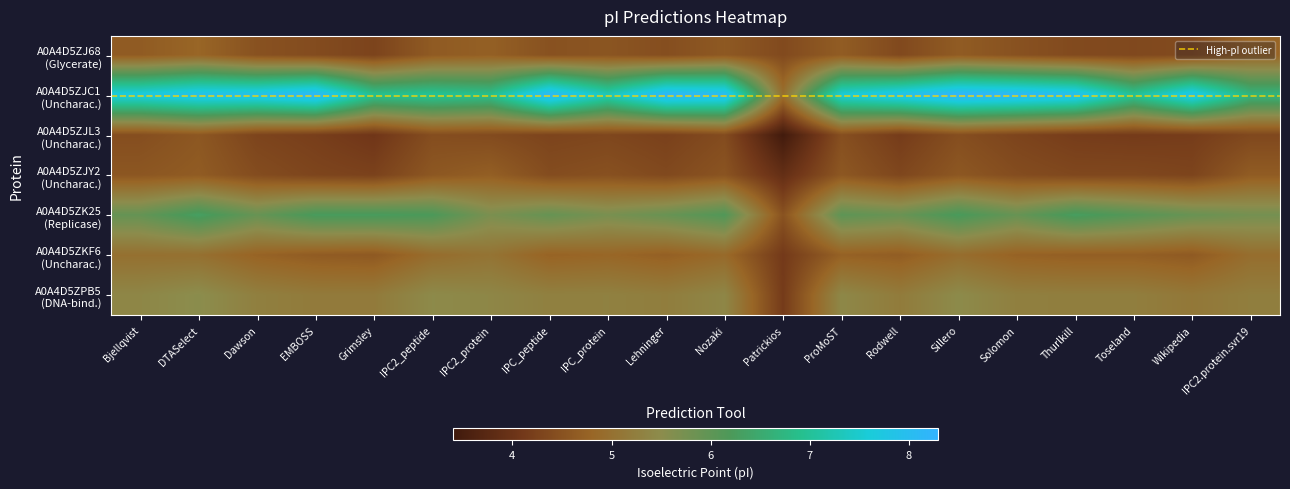

What is the difference between the highest and lowest values at Bjellqvist?

3.3